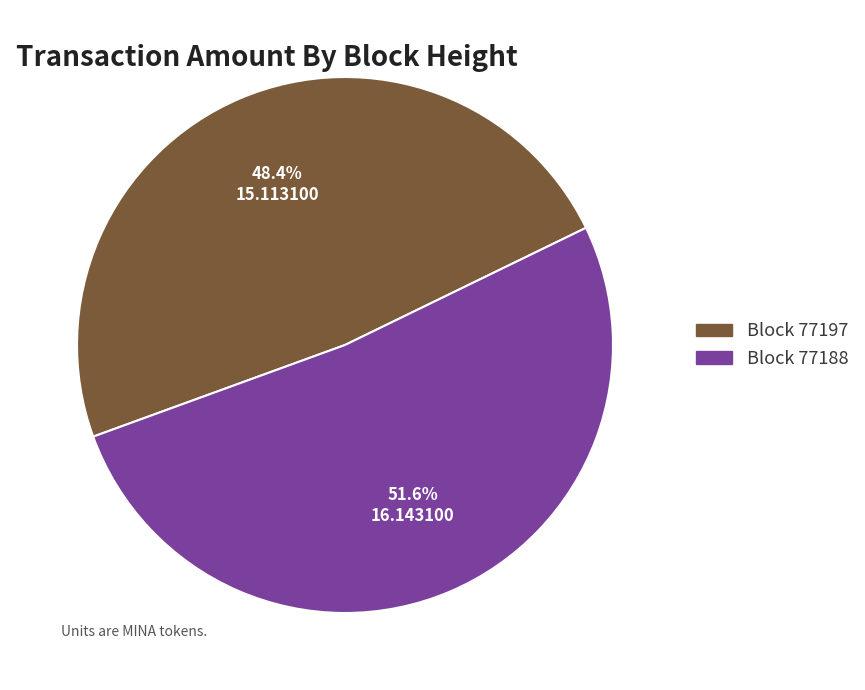

Does any single category account for the majority?

Yes